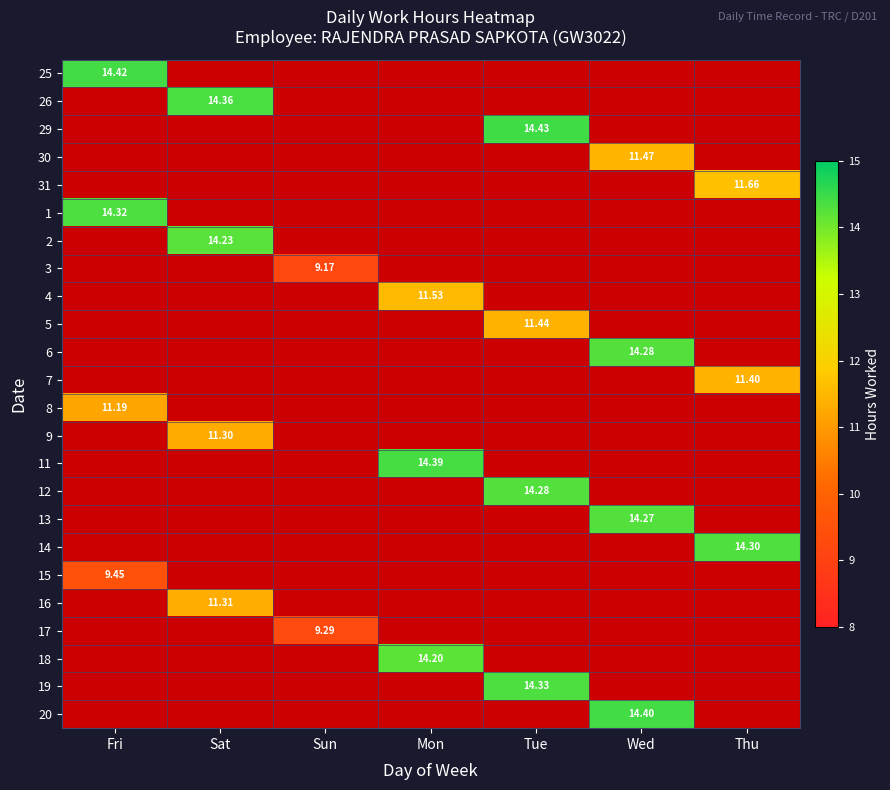

Which series has the largest range (max minus min)?

25